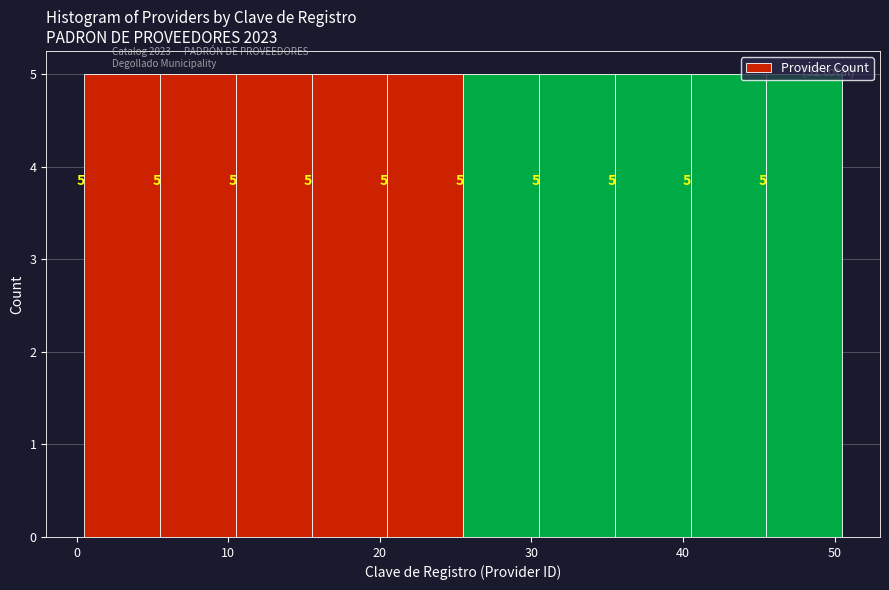

Reading left to right, transcribe this chart: for each bar, give the range it covers on the x-axis and its height. The bar edges are not printed on the chart, so give them approximately, as read against the axis.

0.5 to 5.5: 5
5.5 to 10.5: 5
10.5 to 15.5: 5
15.5 to 20.5: 5
20.5 to 25.5: 5
25.5 to 30.5: 5
30.5 to 35.5: 5
35.5 to 40.5: 5
40.5 to 45.5: 5
45.5 to 50.5: 5